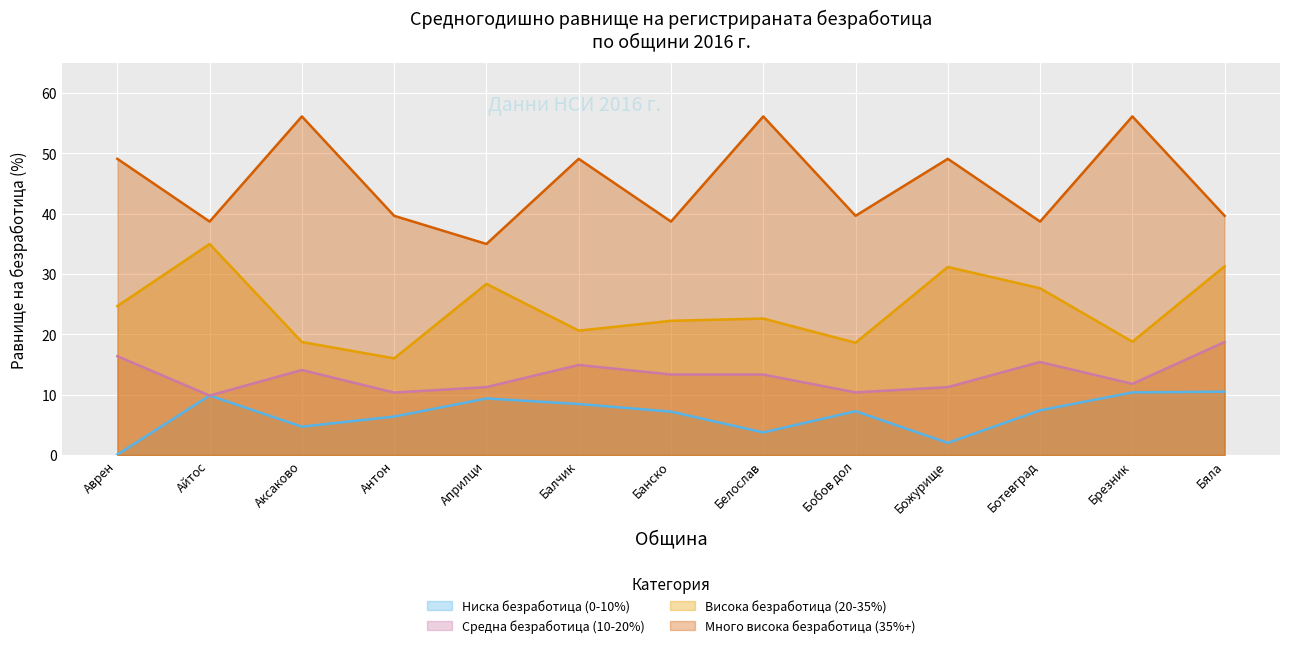

True or false: Висока безработица (20-35%) has a value of 27.7 at Ботевград.

True